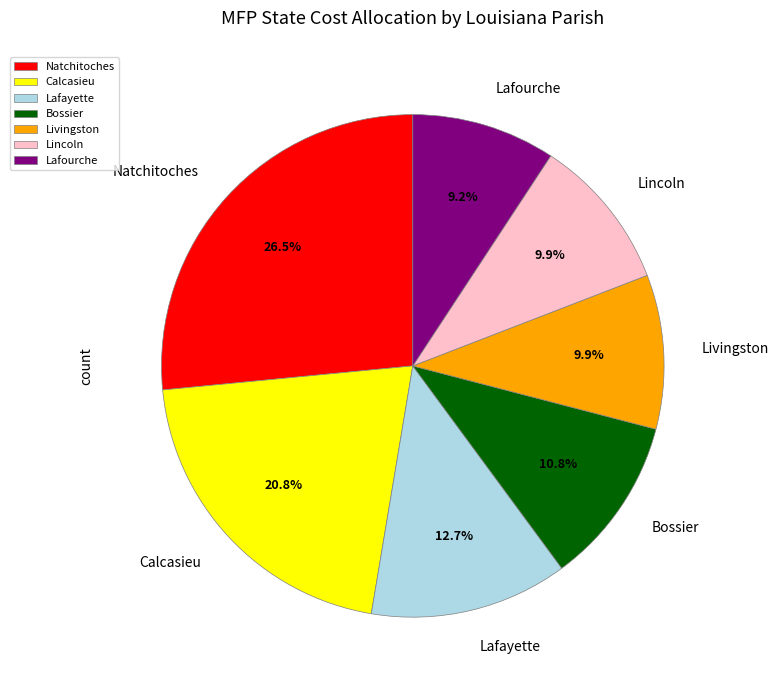

Is there any slice that represents more than half of the pie?

No